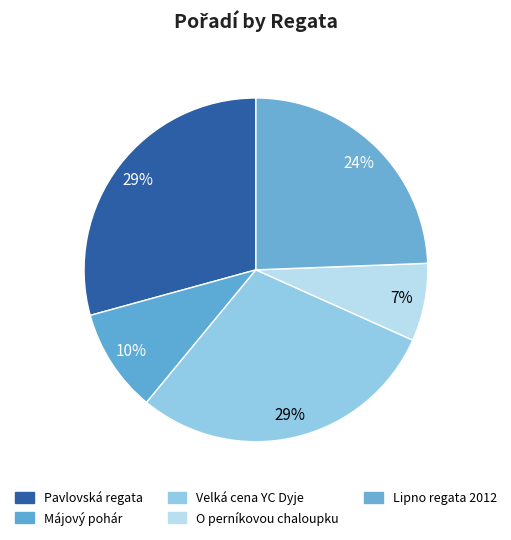

What is the change in value from Pavlovská regata to Lipno regata 2012?

-2